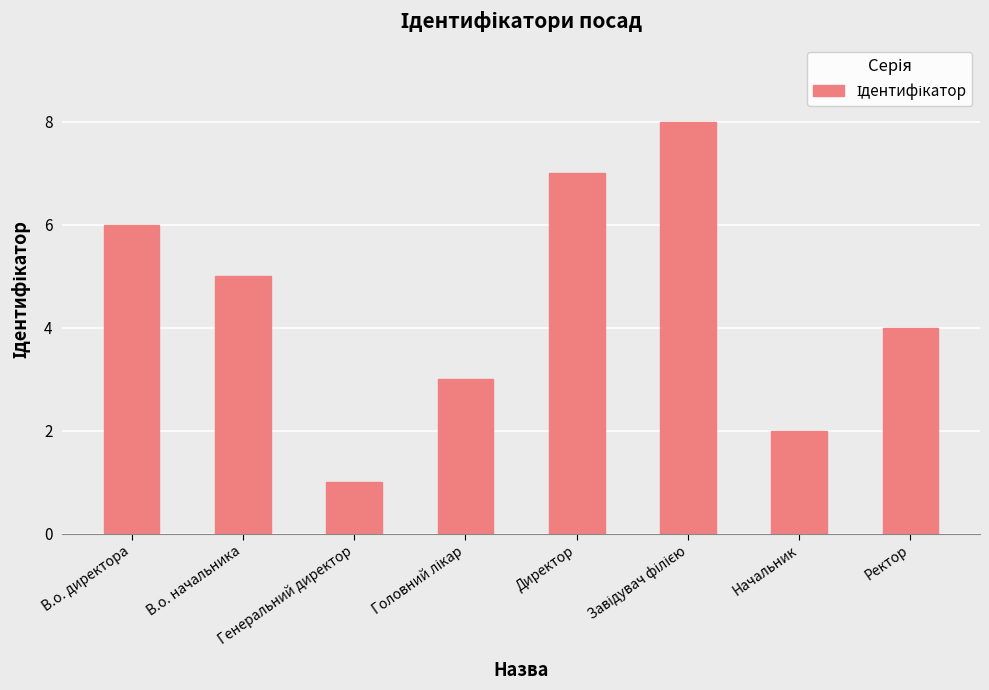

What position from the right is Генеральний директор?

6